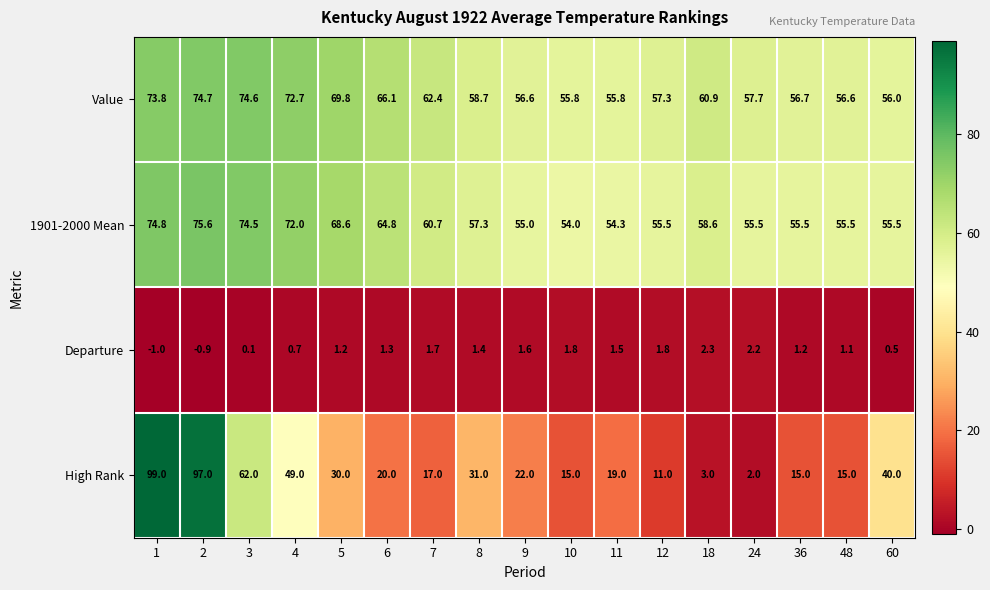

How many values in the Departure series exceed 1?

12